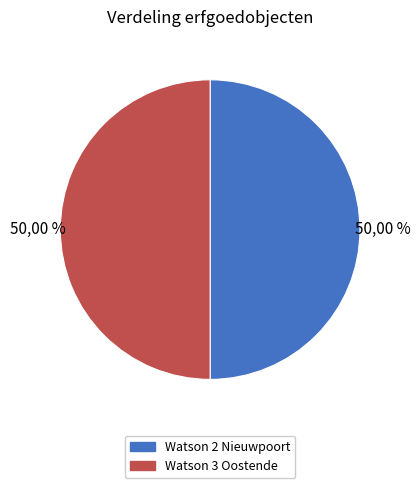

Is it true that Watson 2 Nieuwpoort is 50% of the pie?

True